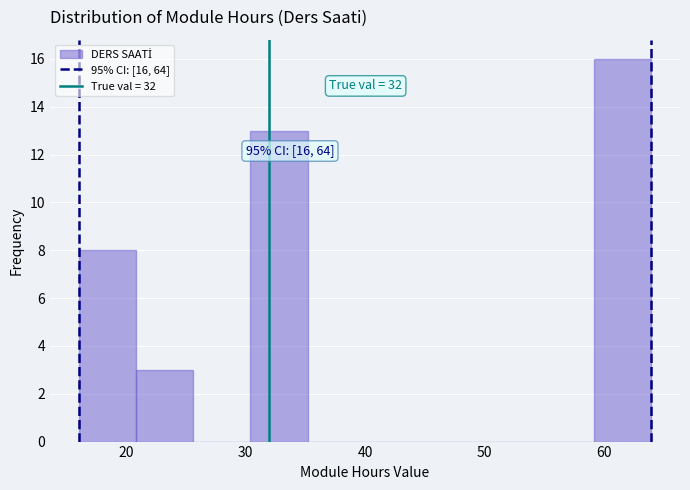

Which range on the x-axis has the tallest bar?

59.2 to 64.0